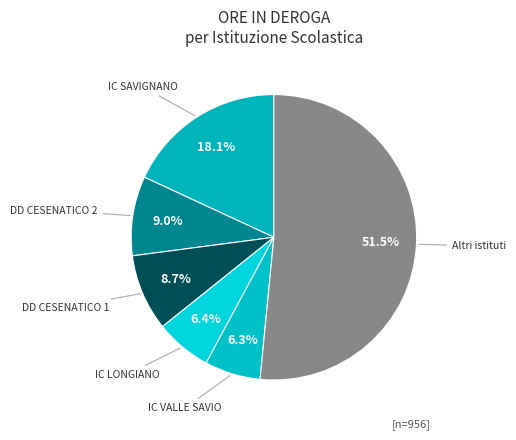

How many slices are in this pie chart?

6